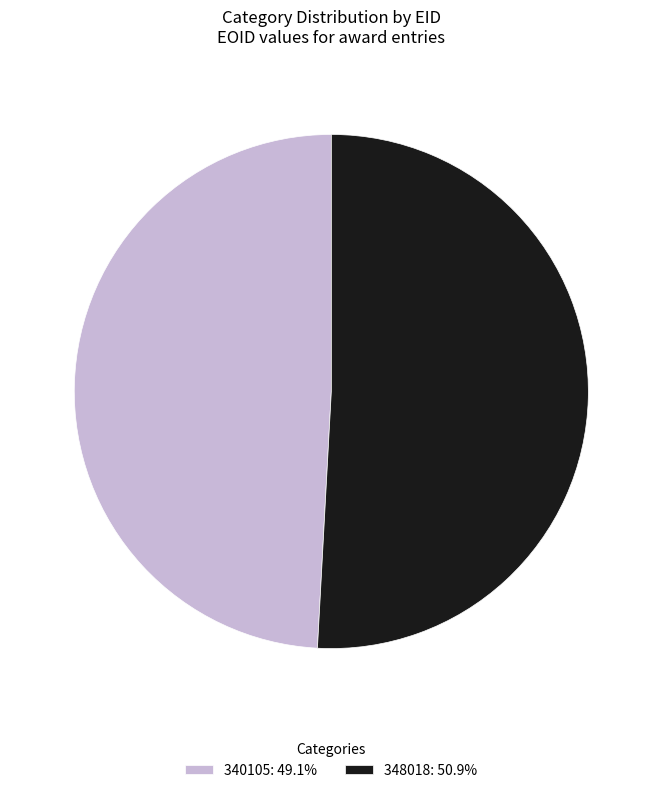

Combined, do 348018: 50.9% and 340105: 49.1% account for over 50%?

Yes